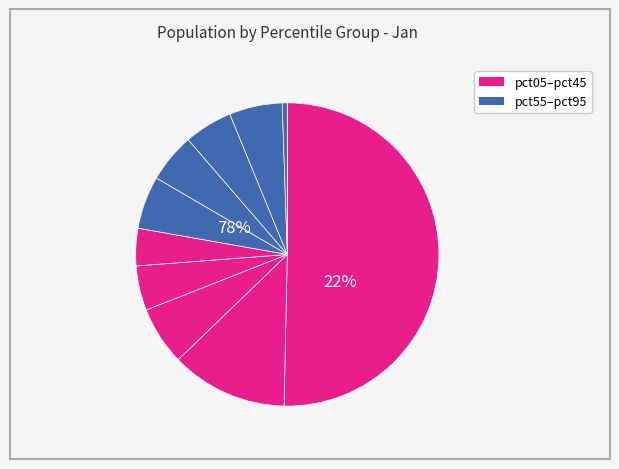

Is it true that pct35 is 5% of the pie?

True